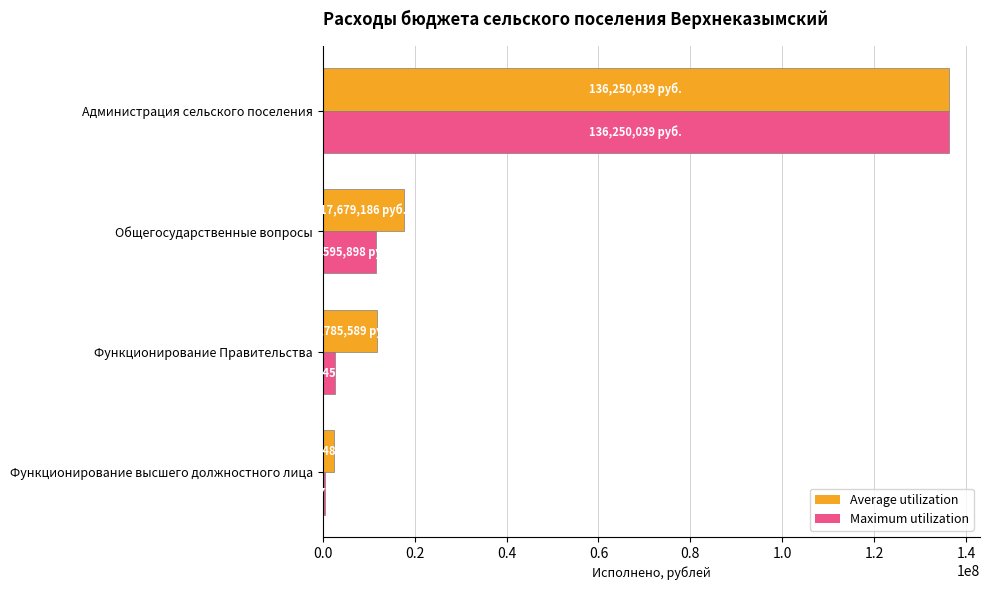

What is the difference between the highest and lowest values at Общегосударственные вопросы?

6083287.9